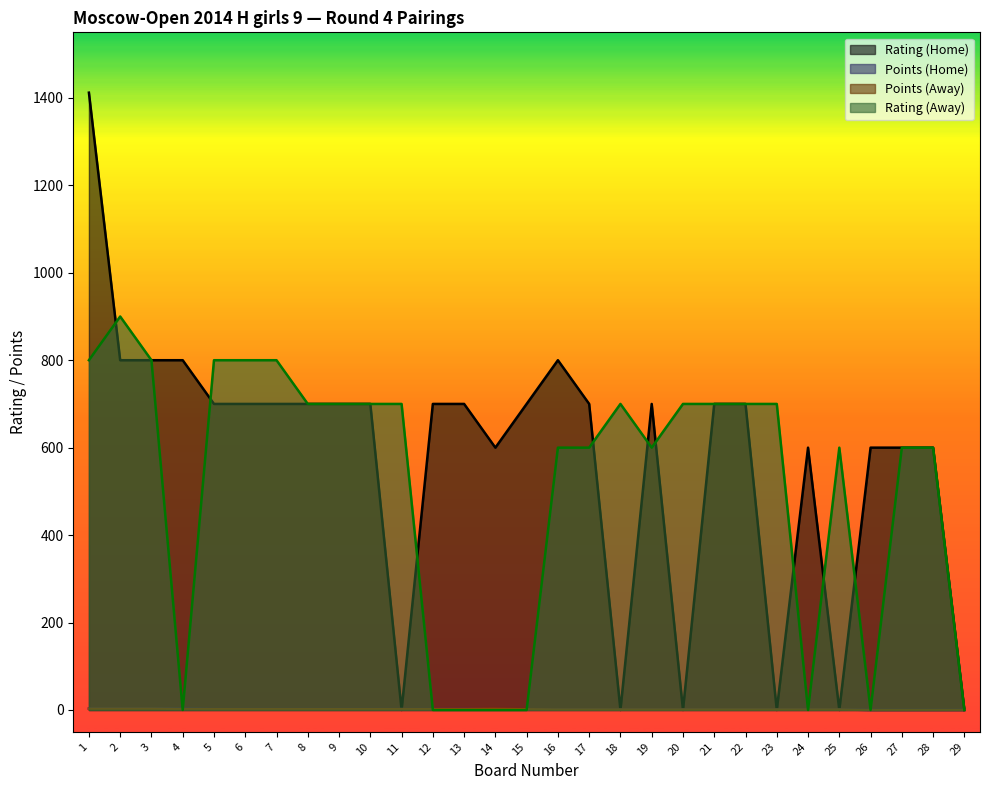

How many times do Points (Away) and Rating (Home) cross each other?

10